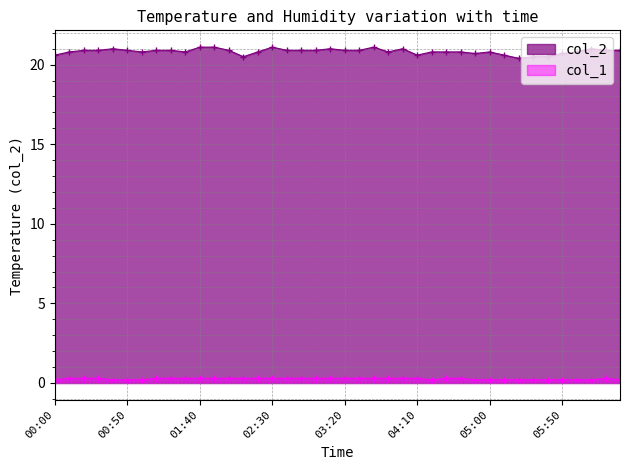

What is the minimum value for col_2?

20.4